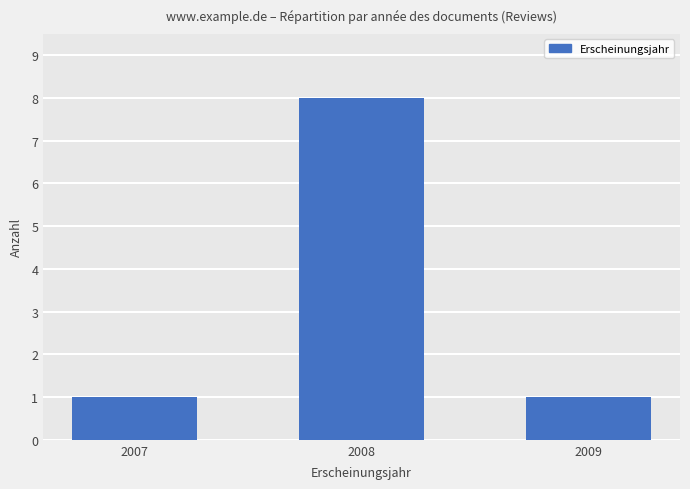

What is the greatest value displayed?

8